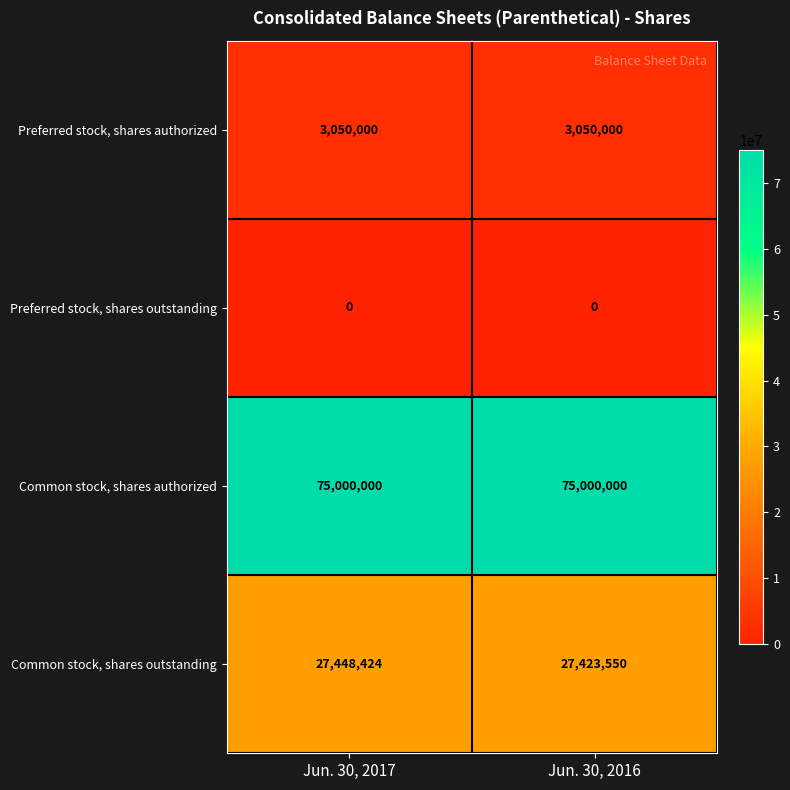

What is the total value across all series at Jun. 30, 2016?

105473550